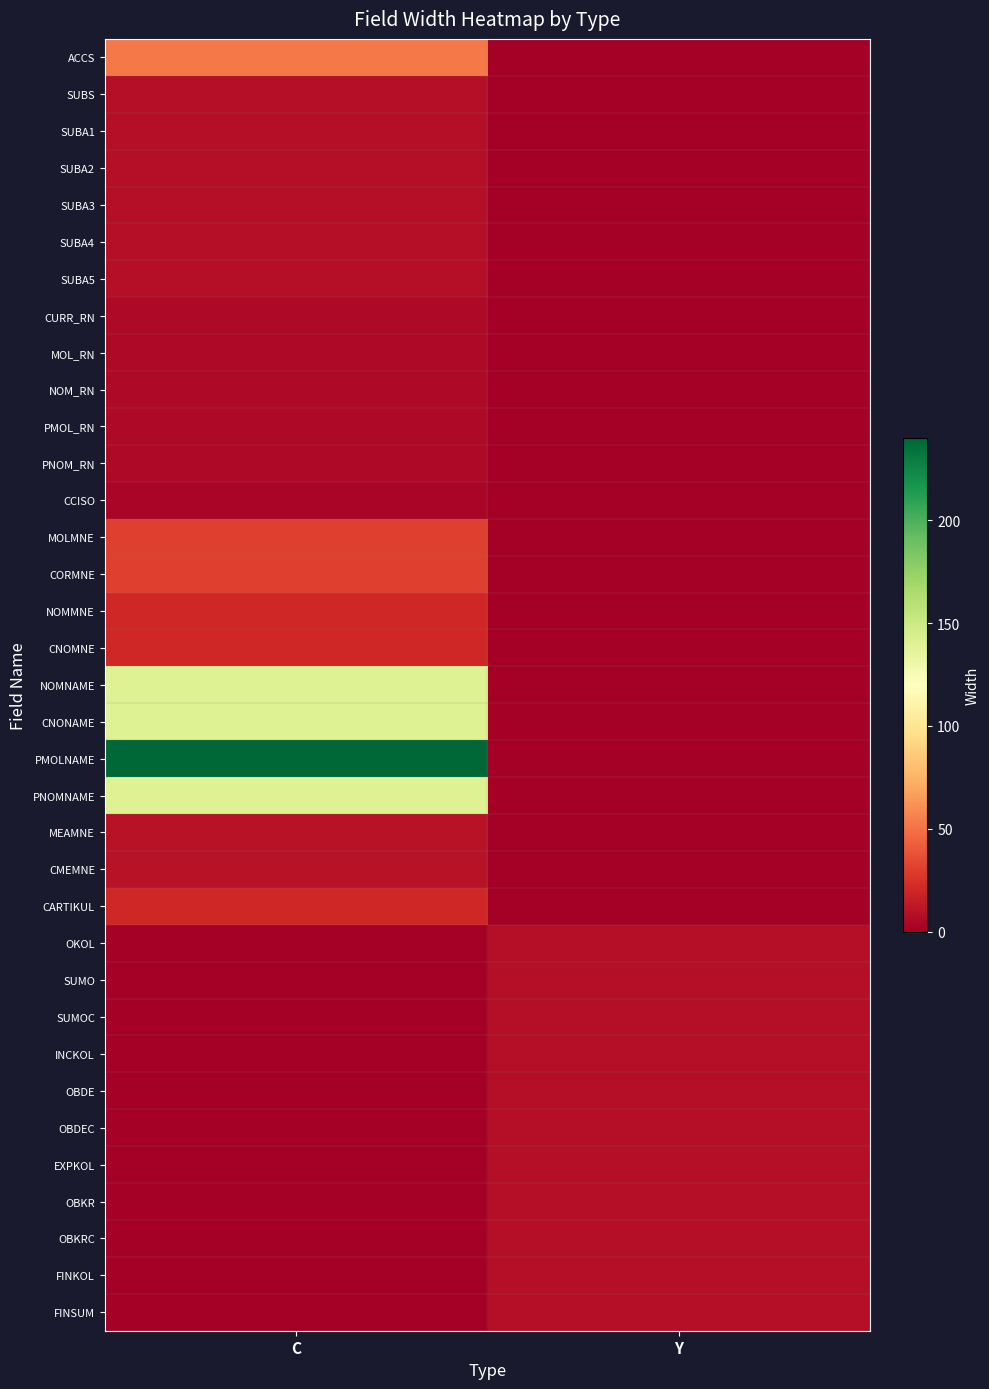

How many distinct data groups are displayed?

35